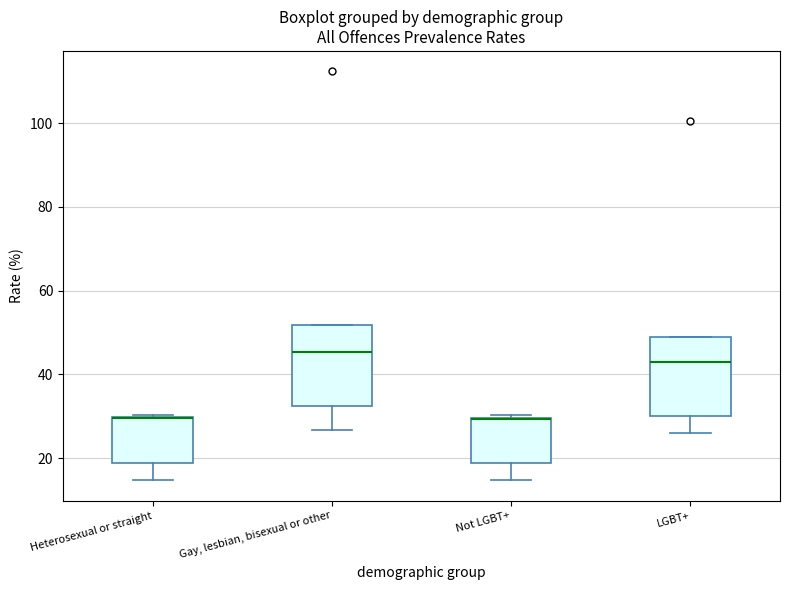

Reading left to right, transcribe this box plot: for each box, give where its median line is, the range the box spans, and where its two whiskers end, as read against the y-axis. The values are not printed on the chart, so give them approximately, as read against the axis.

Heterosexual or straight: median 30 (drawn on the box's upper edge), box 18 to 30, whiskers 14 to 30
Gay, lesbian, bisexual or other: median 46, box 32 to 52, whiskers 26 to 52
Not LGBT+: median 30 (drawn on the box's upper edge), box 18 to 30, whiskers 14 to 30
LGBT+: median 44, box 30 to 48, whiskers 26 to 48